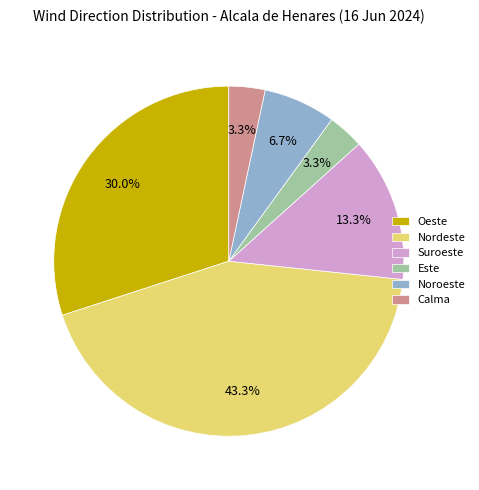

How much of the chart is everything except Calma?

96.7%